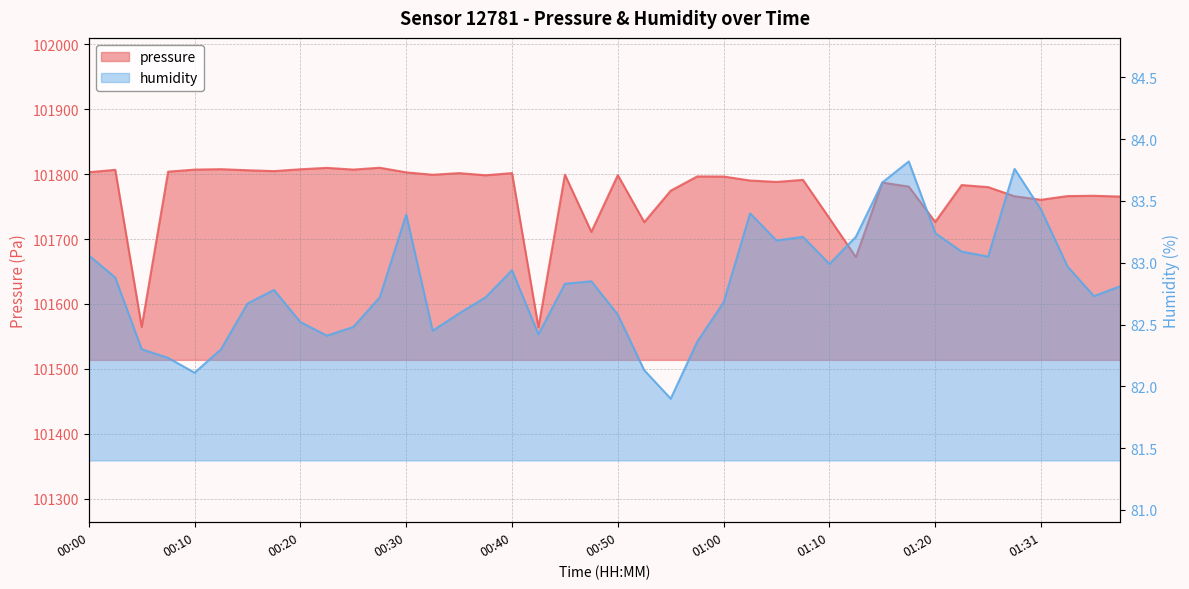

What is the difference between the maximum and minimum values in the humidity series?

1.9